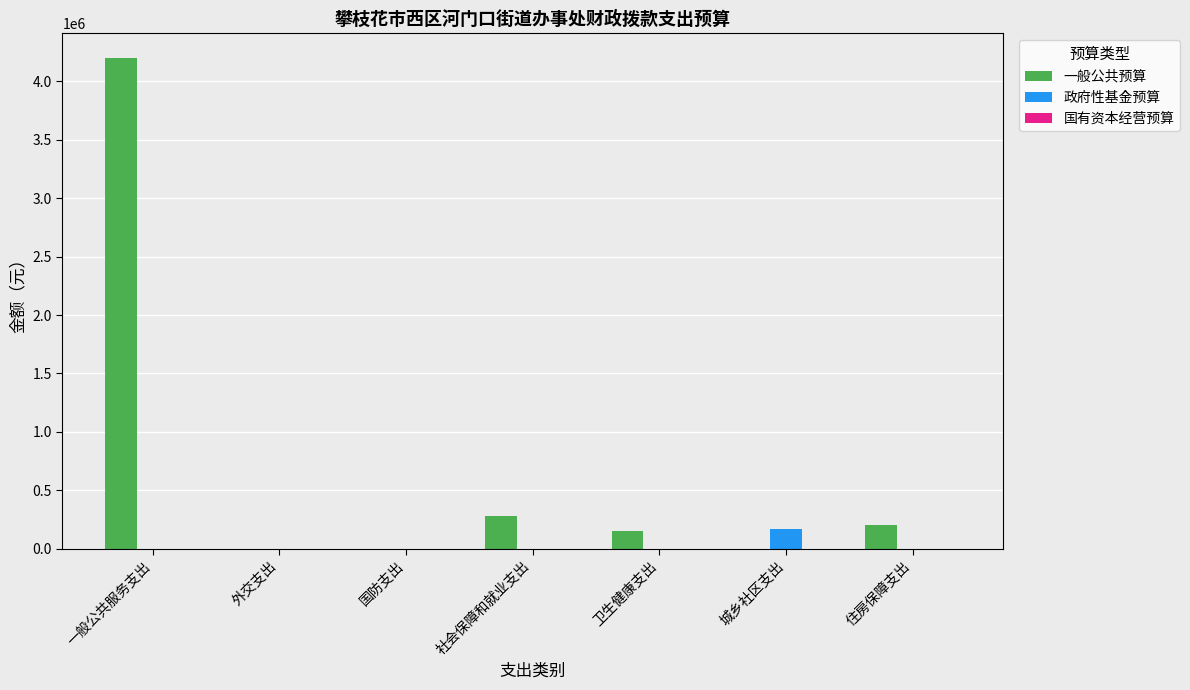

Where does the 一般公共预算 series first go above 148648?

一般公共服务支出